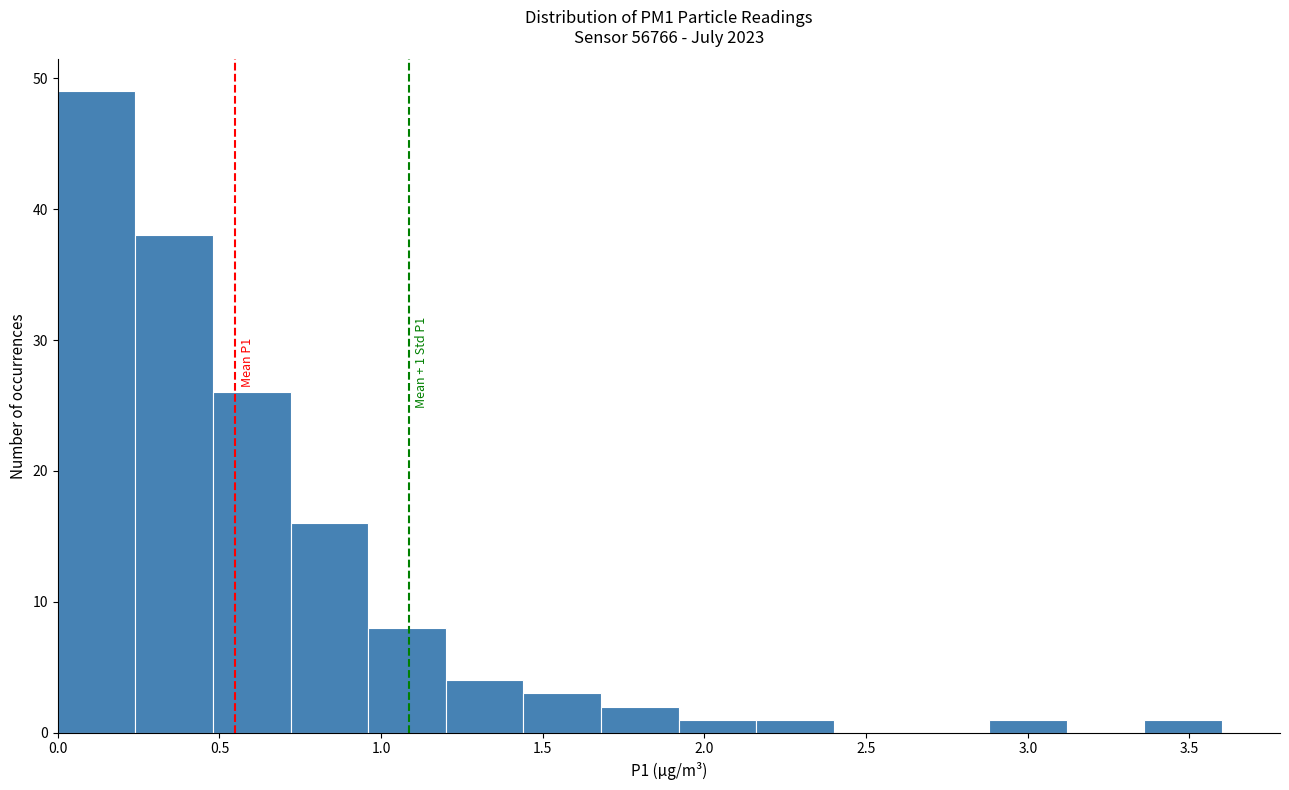

Which range on the x-axis has the tallest bar?

0.00 to 0.24